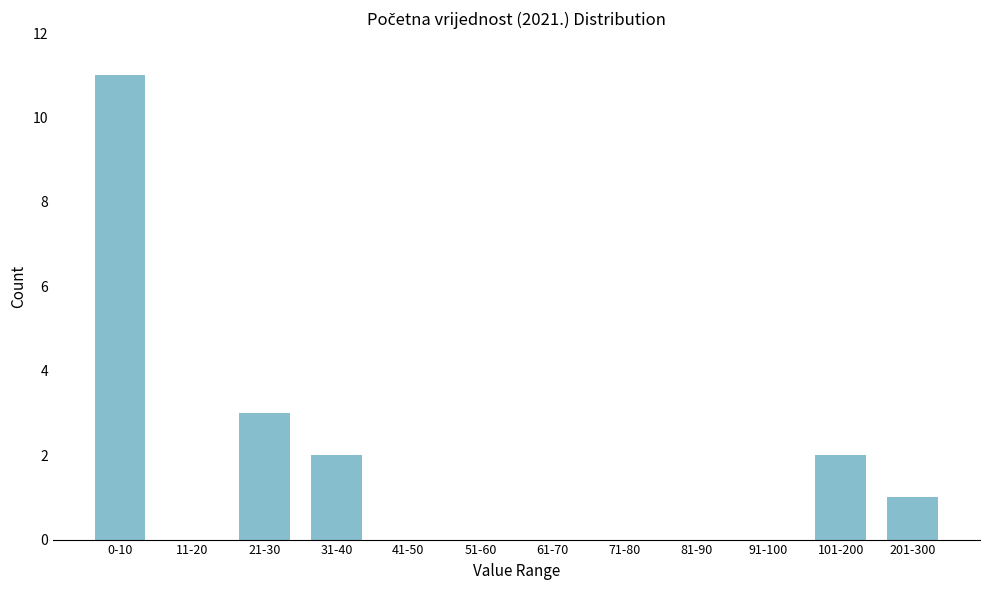

Reading left to right, extract all data points from this chart.

0-10=11	11-20=0	21-30=3	31-40=2	41-50=0	51-60=0	61-70=0	71-80=0	81-90=0	91-100=0	101-200=2	201-300=1